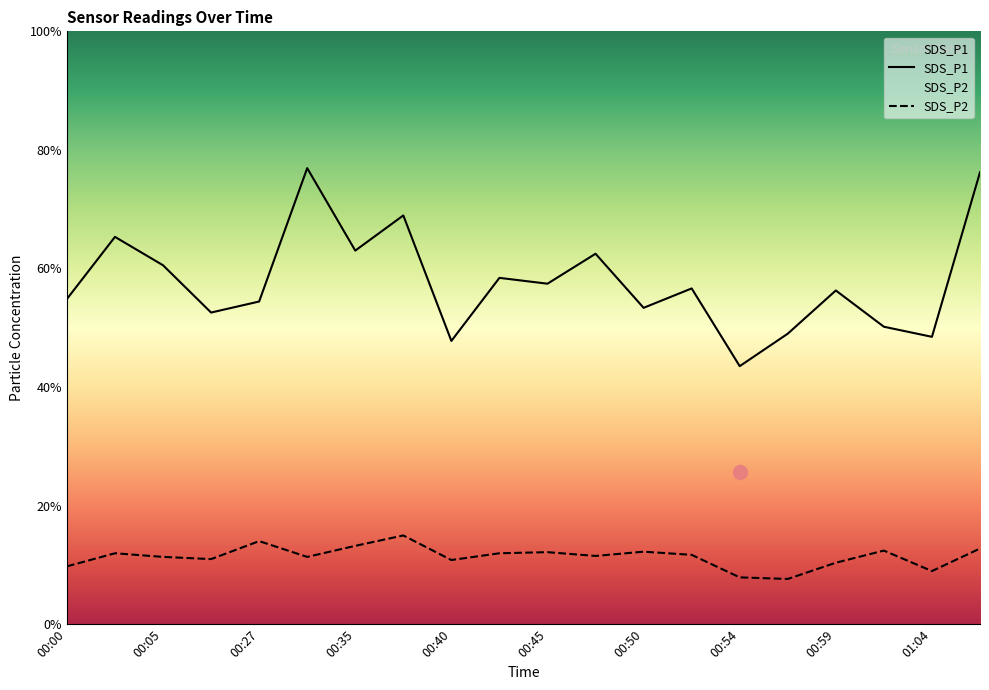

True or false: SDS_P1 and SDS_P2 cross at least once.

False